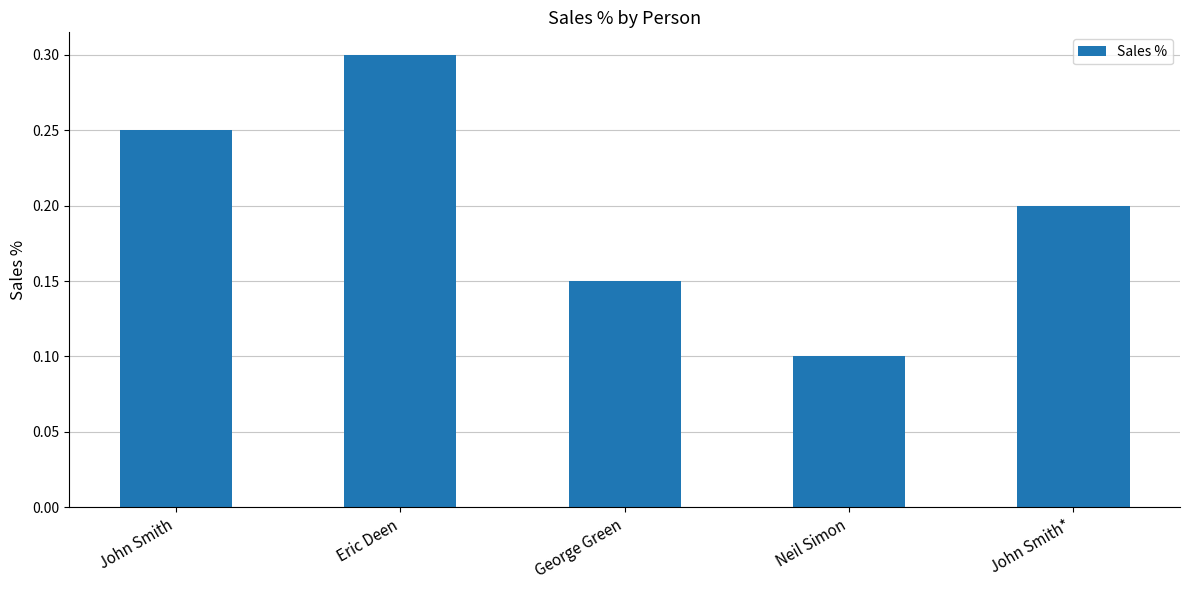

Between John Smith* and John Smith, which is larger?

John Smith